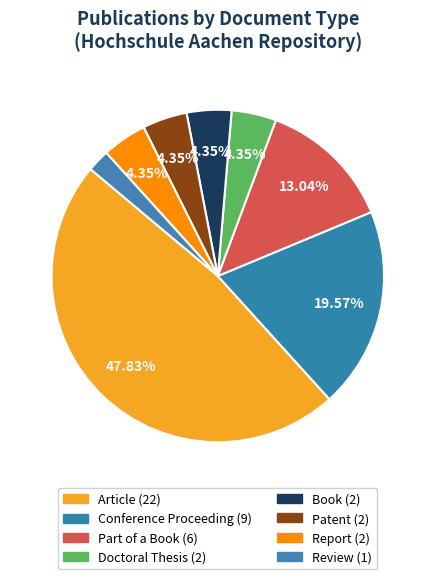

How many segments does this pie chart have?

8